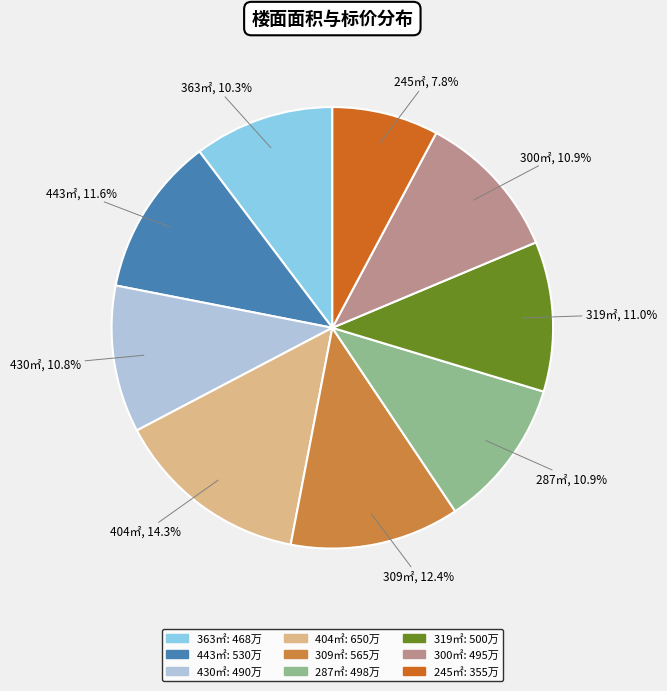

Combined, what portion of the pie is 309㎡, 12.4% and 430㎡, 10.8%?

23.2%